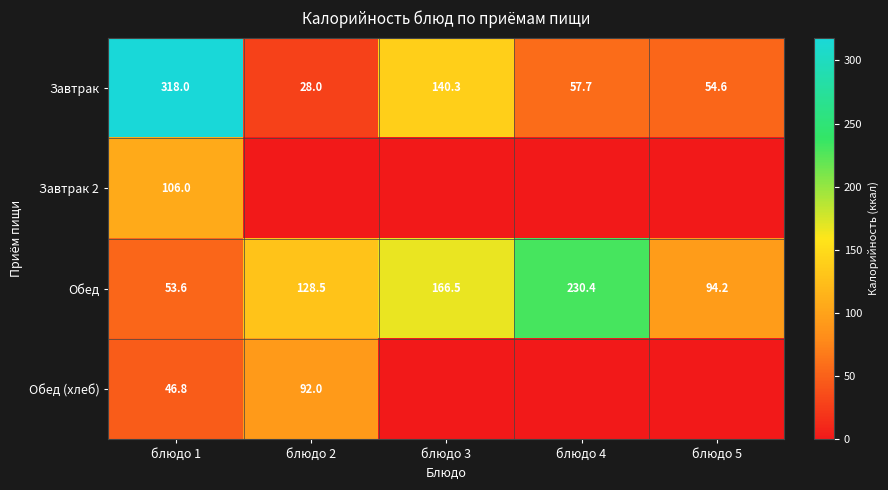

What is the spread (max minus min) of values at блюдо 1?

271.2